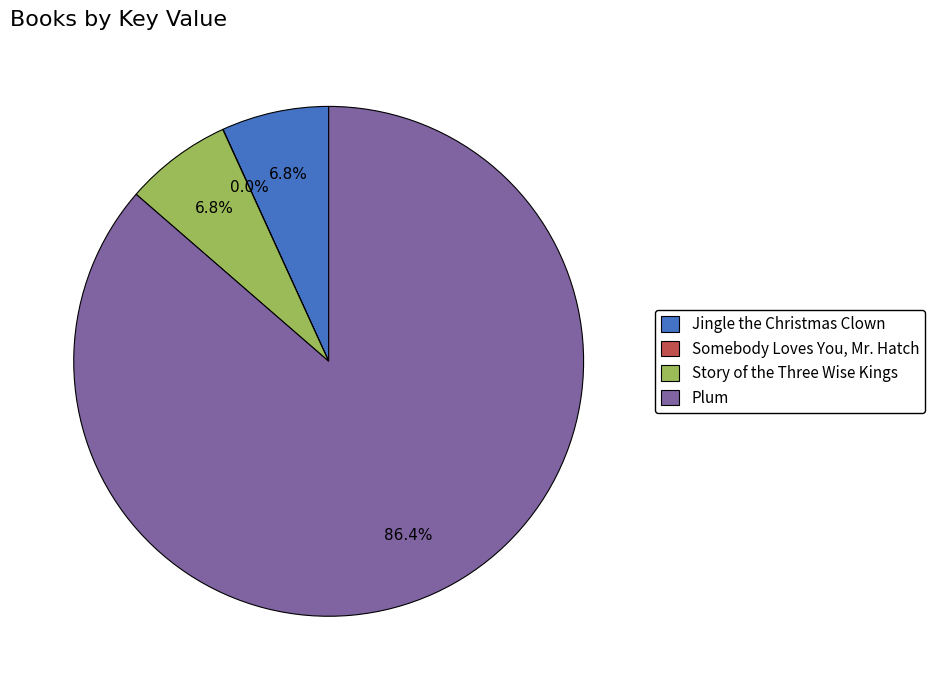

To the nearest percent, what is the average slice percentage?

25%